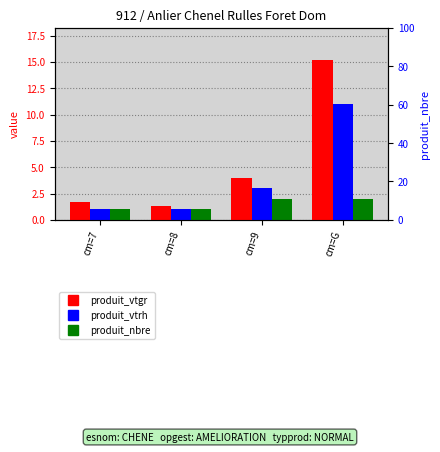

Where is produit_nbre nearest to the value 1?

cm=7